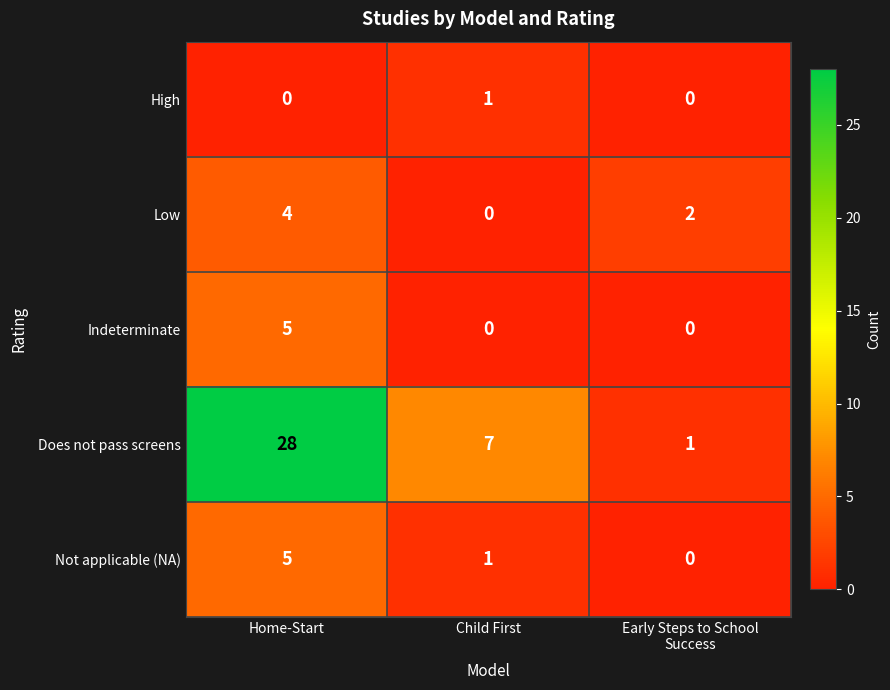

Reading left to right, list all the values displayed in this chart.

High: 0	1	0
Low: 4	0	2
Indeterminate: 5	0	0
Does not pass screens: 28	7	1
Not applicable (NA): 5	1	0